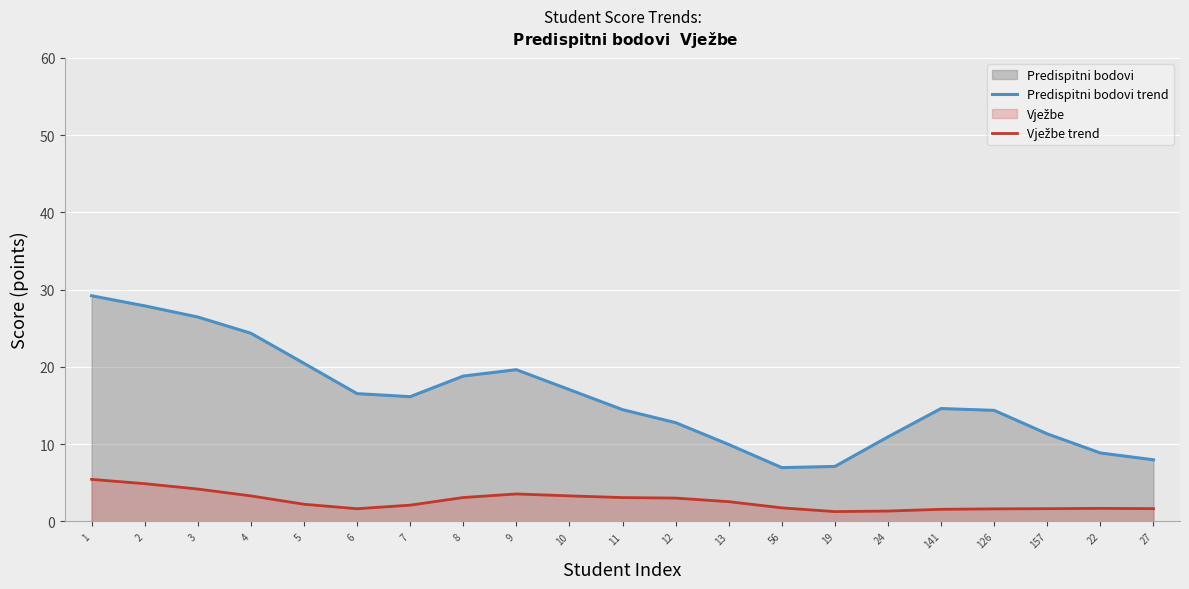

What is the average value of the Predispitni bodovi trend series?

16.0